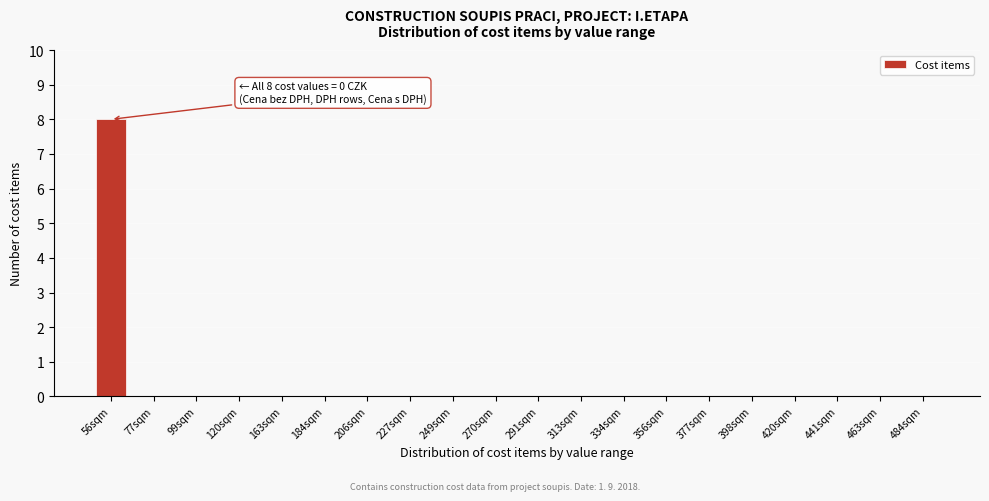

Reading left to right, list all the values displayed in this chart.

56sqm=8	77sqm=0	99sqm=0	120sqm=0	163sqm=0	184sqm=0	206sqm=0	227sqm=0	249sqm=0	270sqm=0	291sqm=0	313sqm=0	334sqm=0	356sqm=0	377sqm=0	398sqm=0	420sqm=0	441sqm=0	463sqm=0	484sqm=0